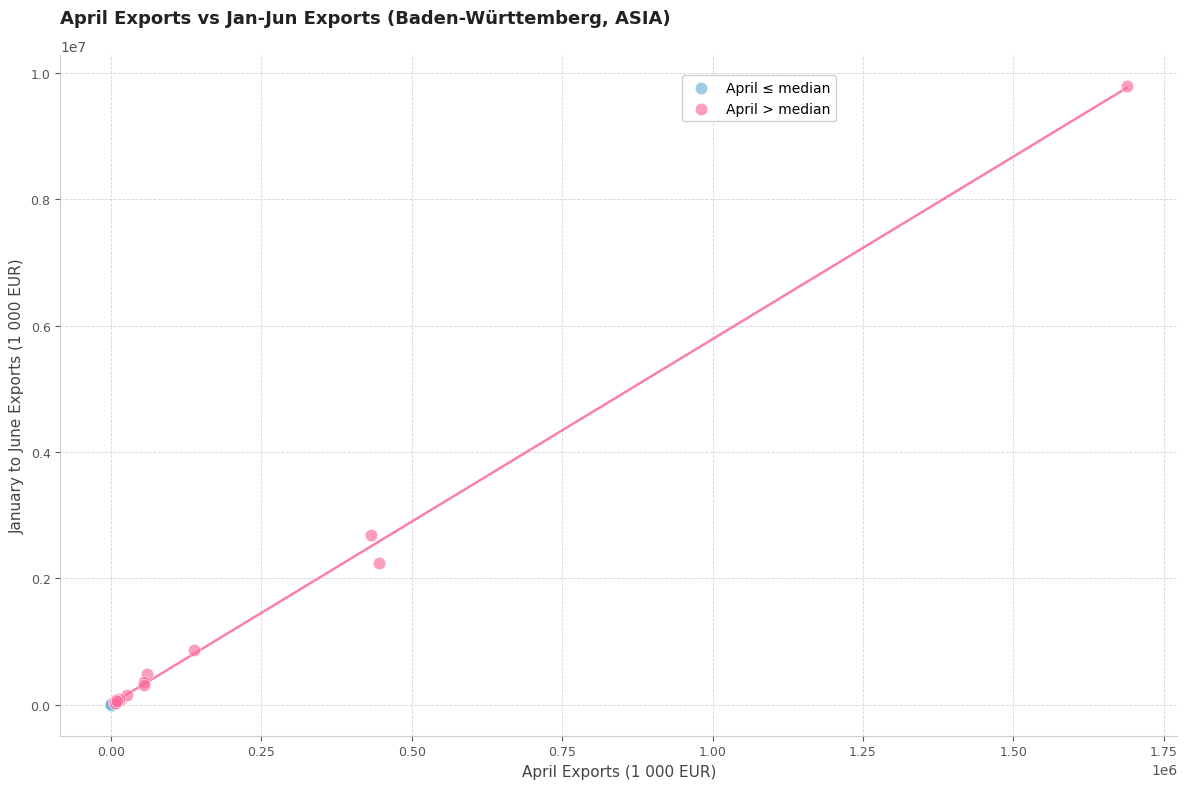

Which series contains the highest Y value?

April > median